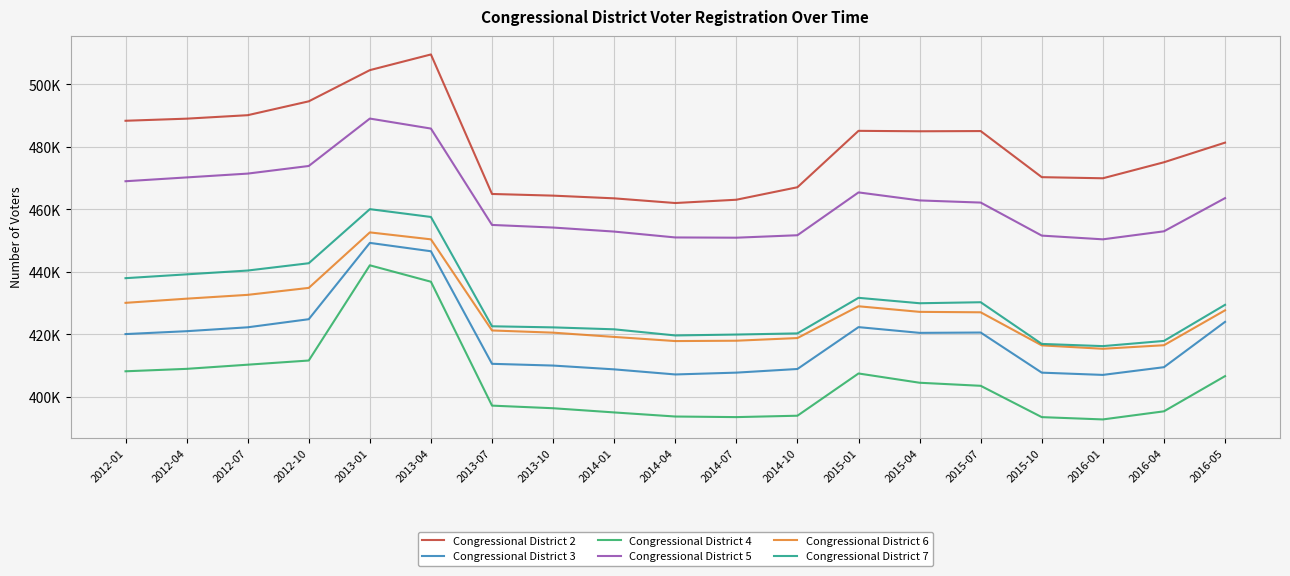

What are all the series names shown in the legend?

Congressional District 2, Congressional District 3, Congressional District 4, Congressional District 5, Congressional District 6, Congressional District 7